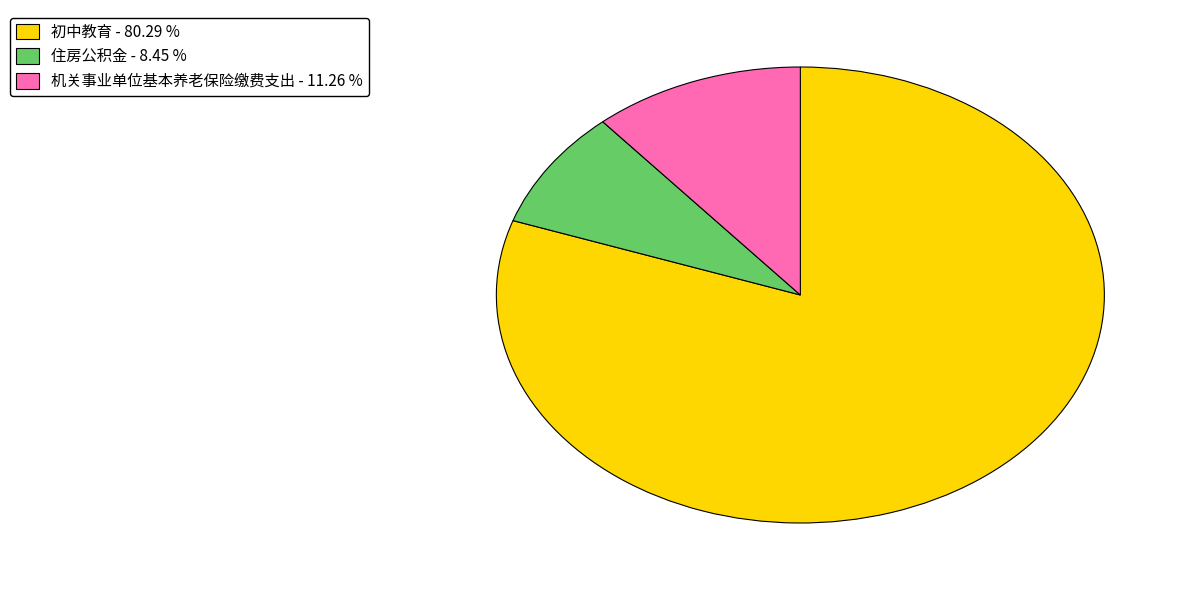

Is there a majority slice in this chart?

Yes